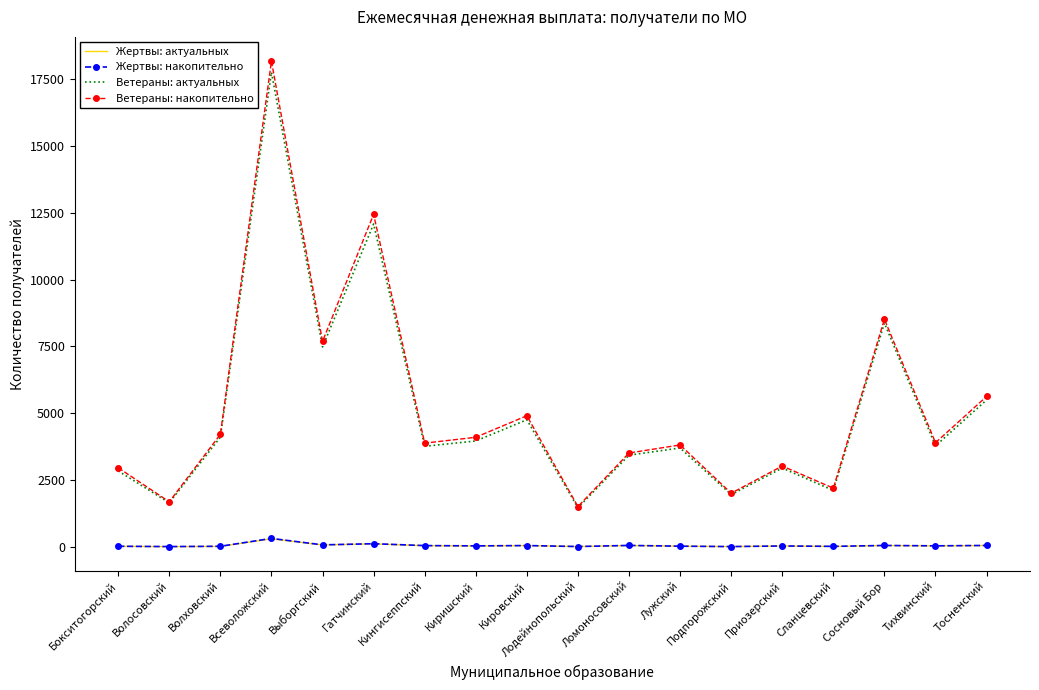

How many categories are shown in the chart?

18